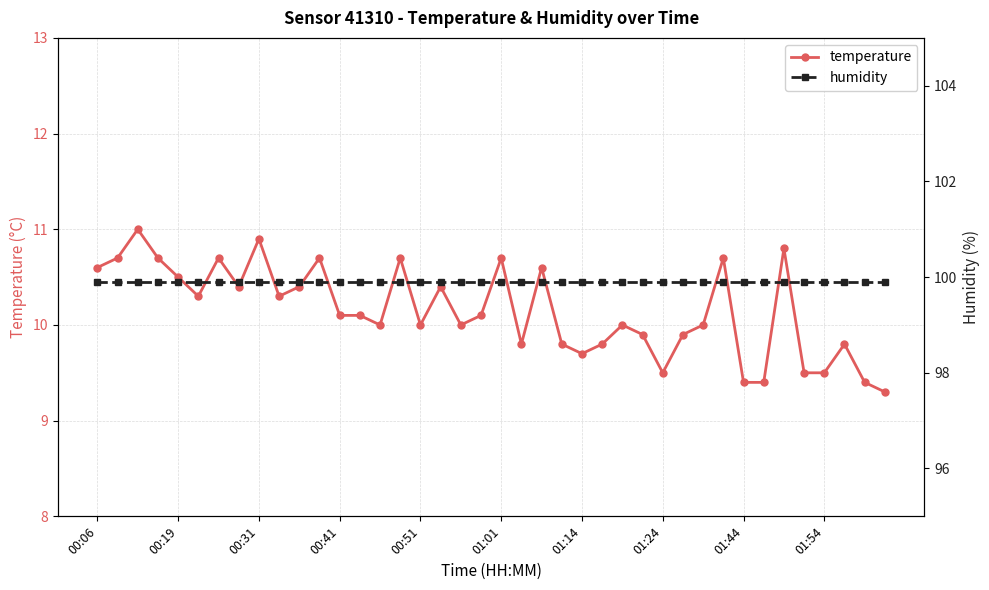

What is the sum of all temperature values?

406.1